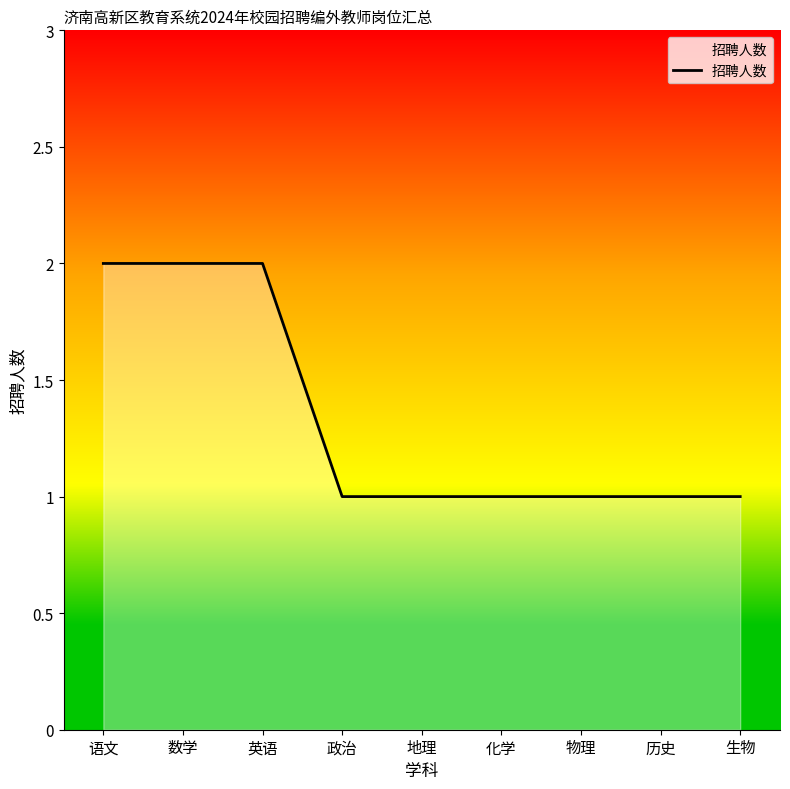

What position from the right is 语文?

9